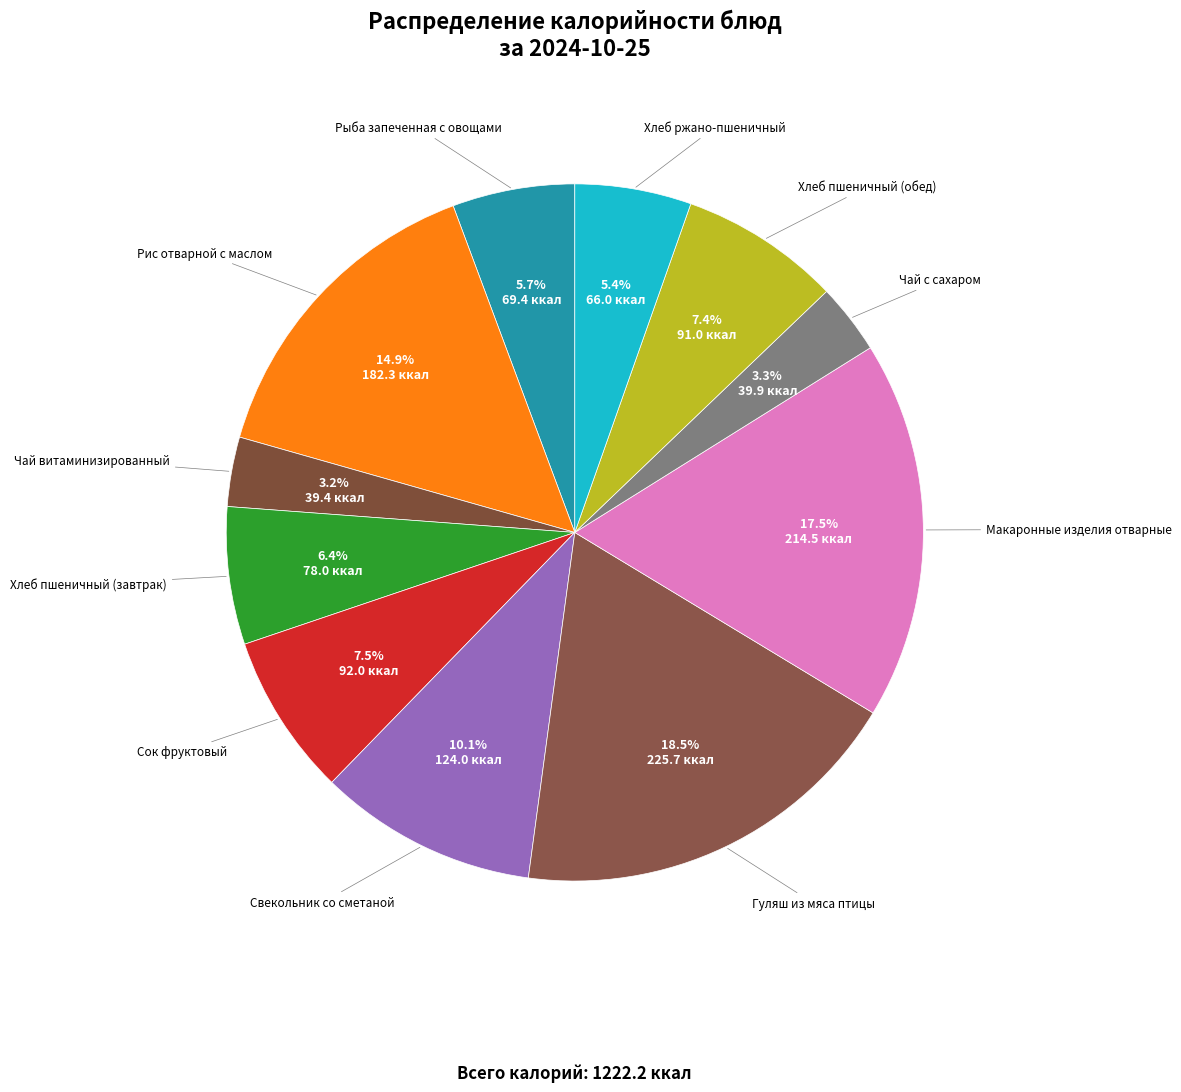

What is the largest slice in the pie chart?

Гуляш из мяса птицы